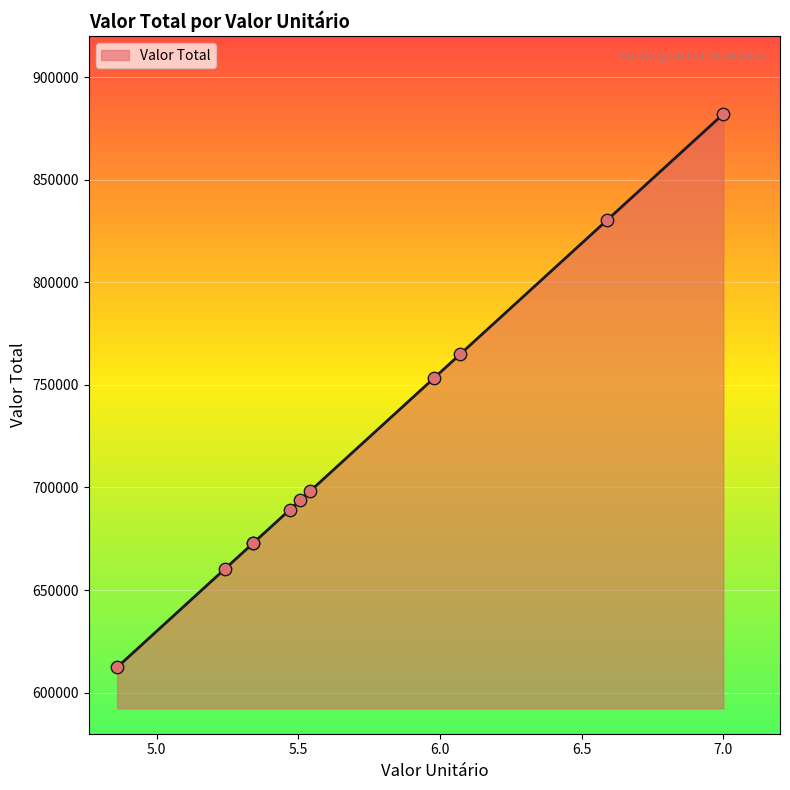

What is the ratio of the value at 4.86 to the value at 5.5052?

0.9